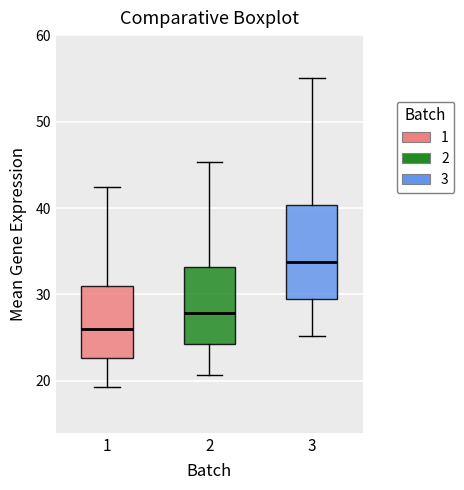

Which box is the tallest, from its lower edge to its upper edge?

3